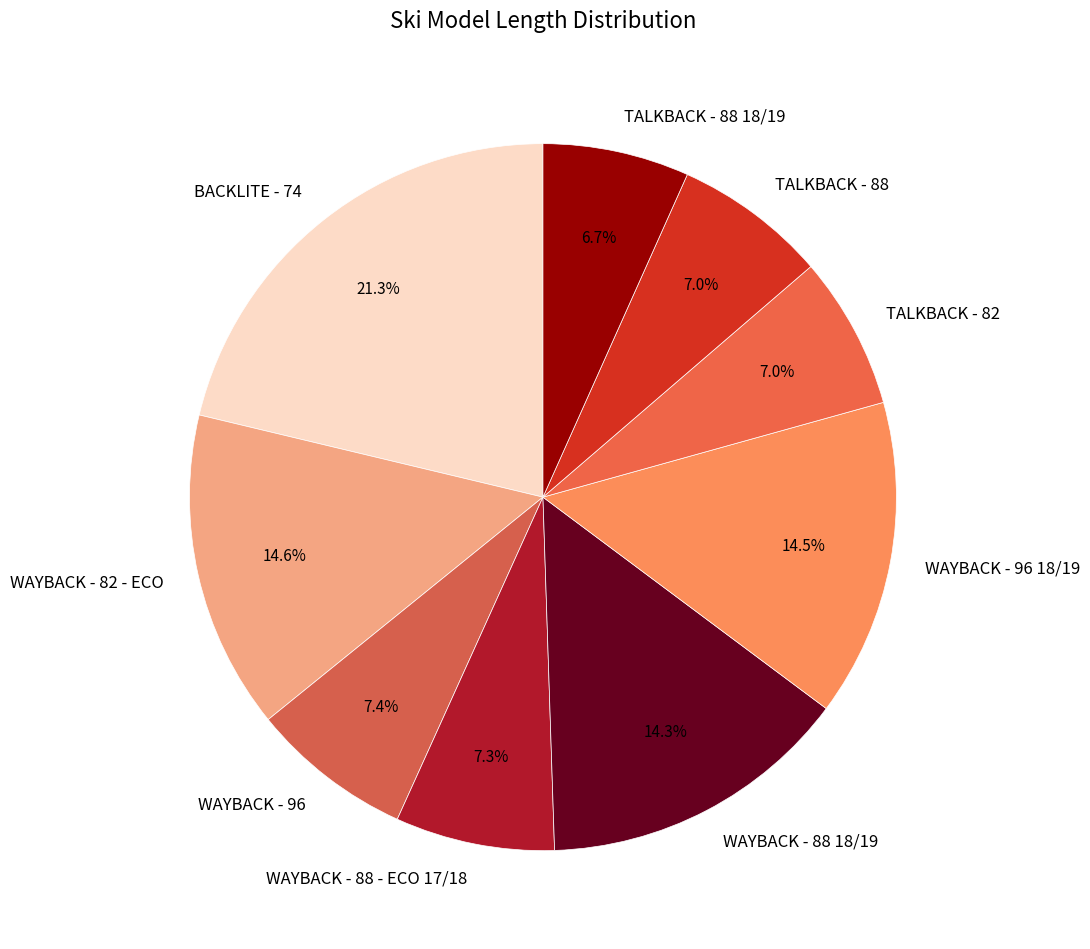

How many segments does this pie chart have?

9